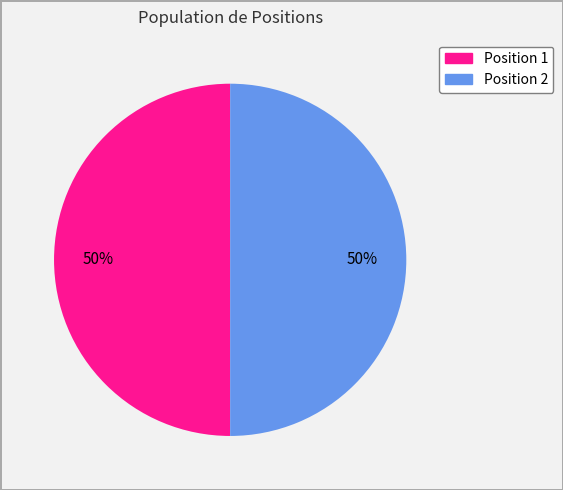

To the nearest percent, what is the average slice percentage?

50%